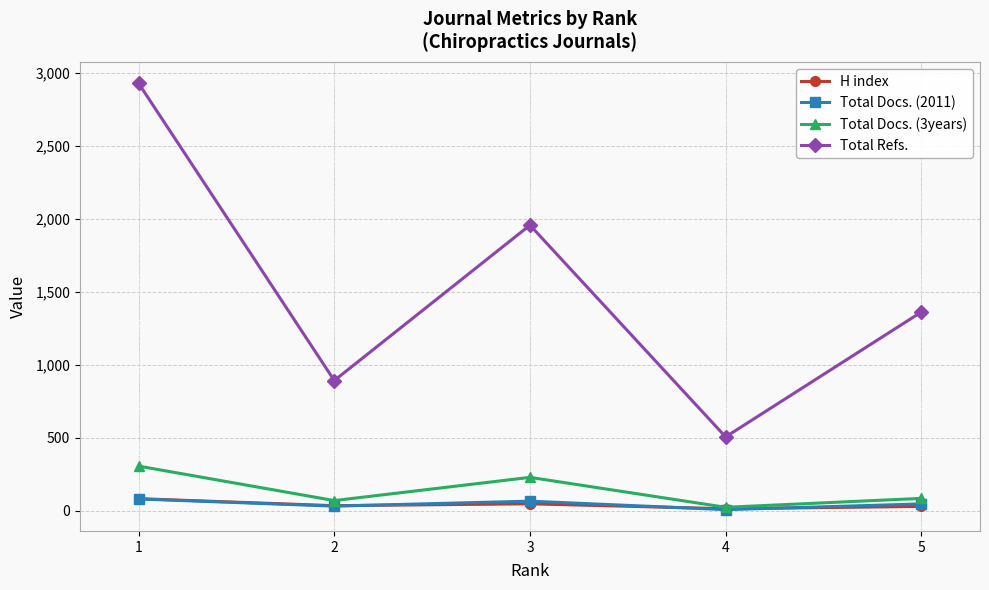

What value does the Total Docs. (2011) series have at 2, to the nearest 10?

30